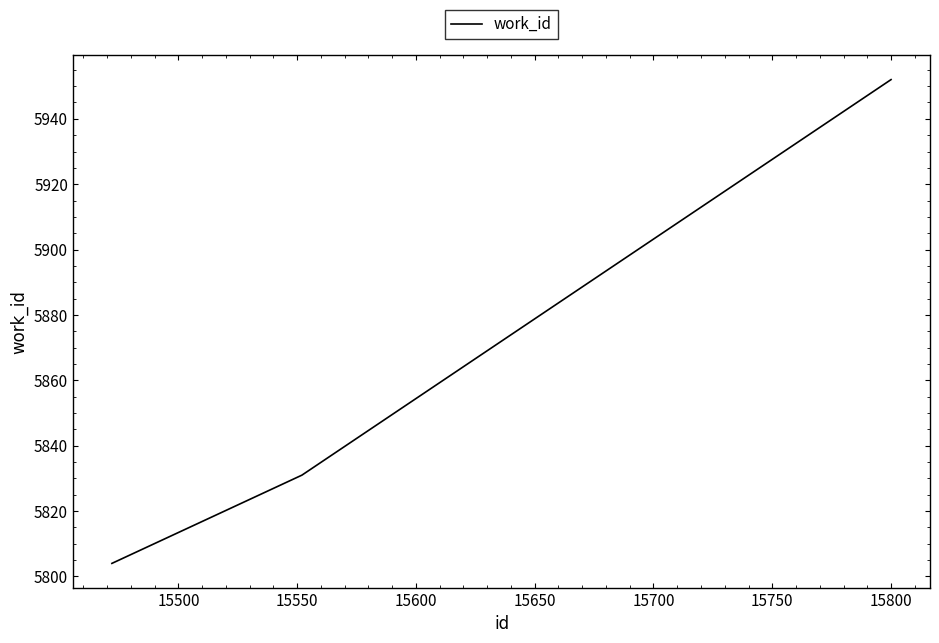

What is the greatest value displayed?

5952